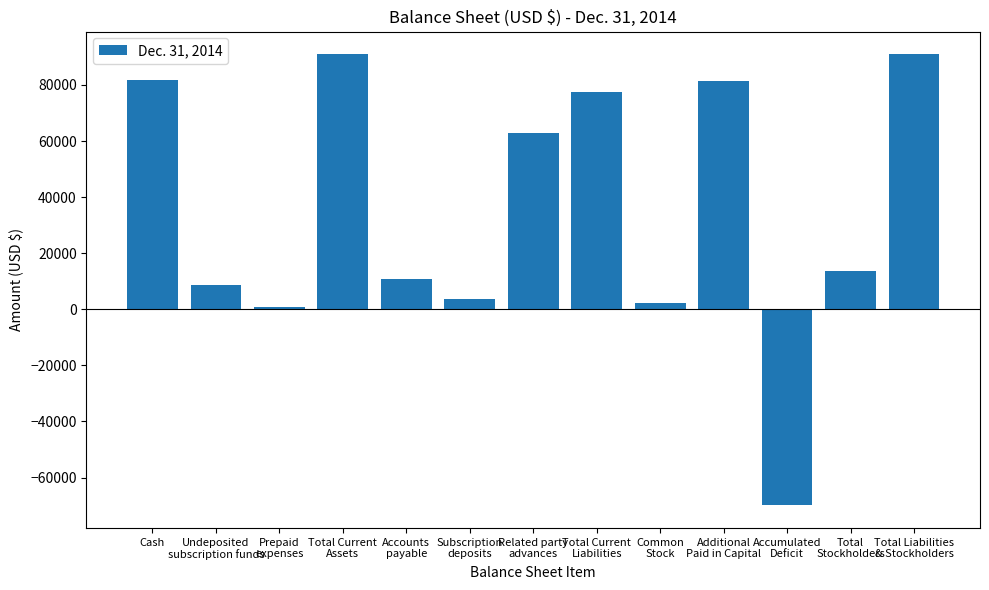

How many values are above zero?

12